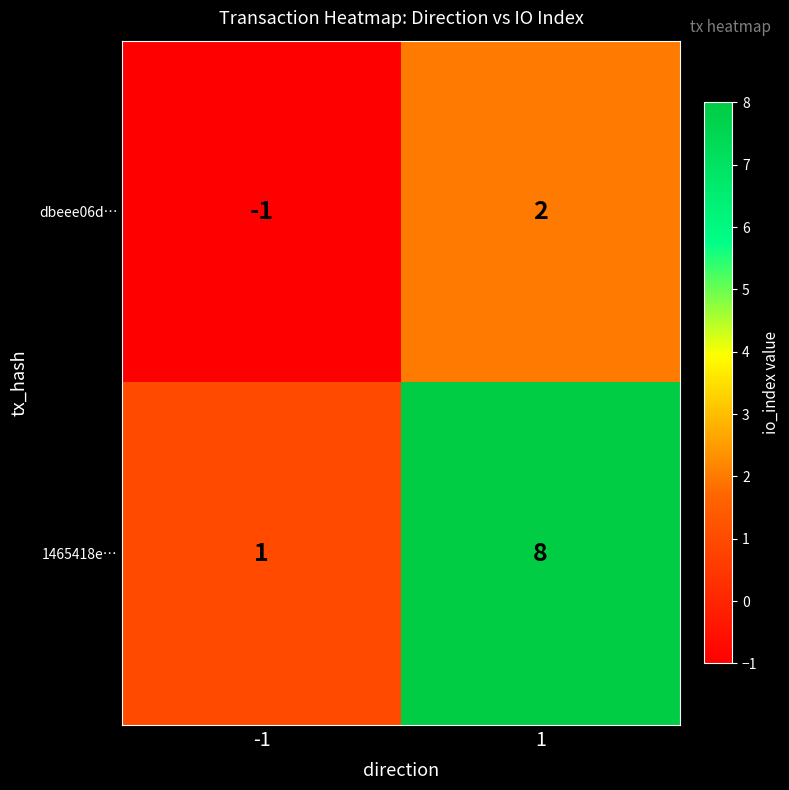

At 1, list the series in order from largest to smallest.

1465418e…, dbeee06d…